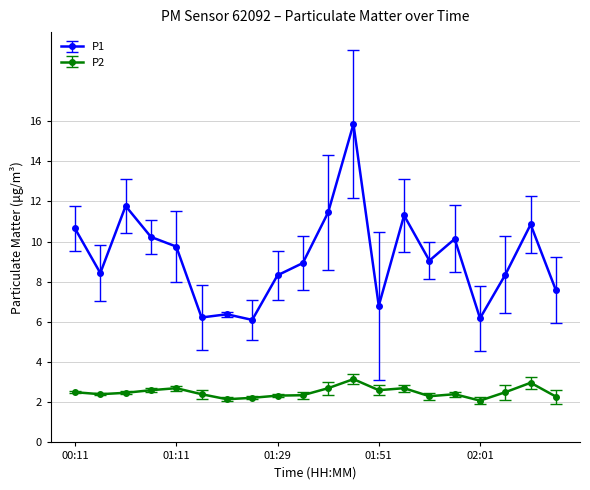

Which series has the largest total across all categories?

P1